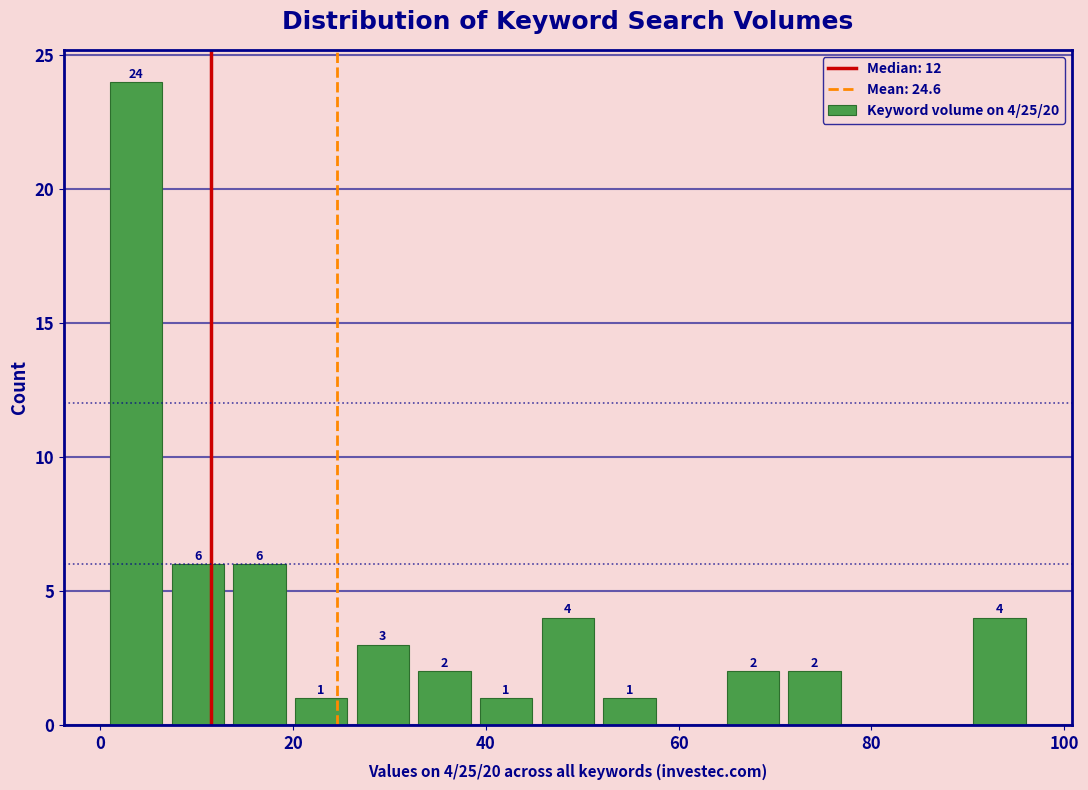

Read against the x-axis, roughly where is the centre of the tallest bar?

4